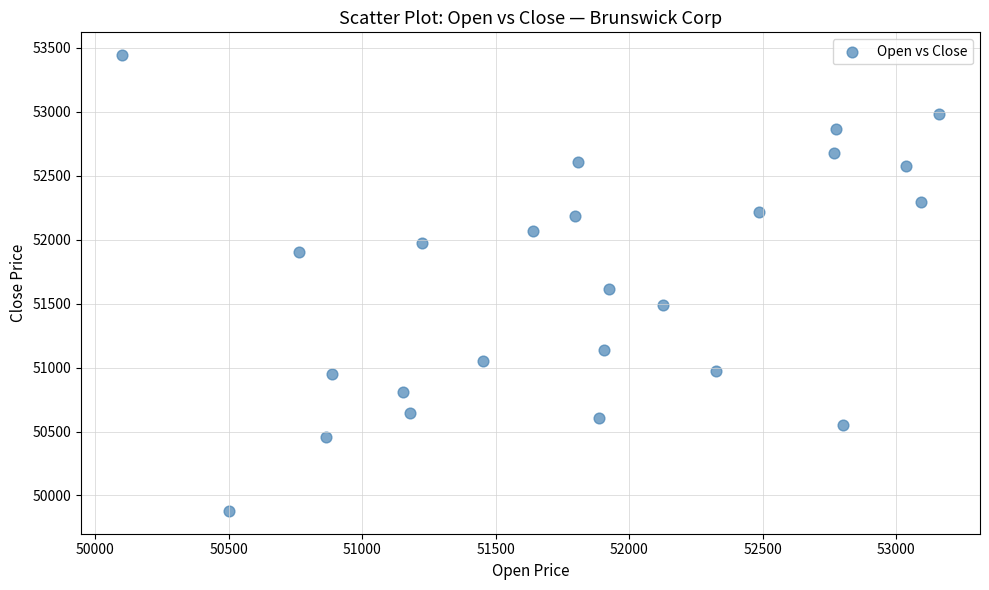

What Y value in the scatter plot is closest to 51661?

51618